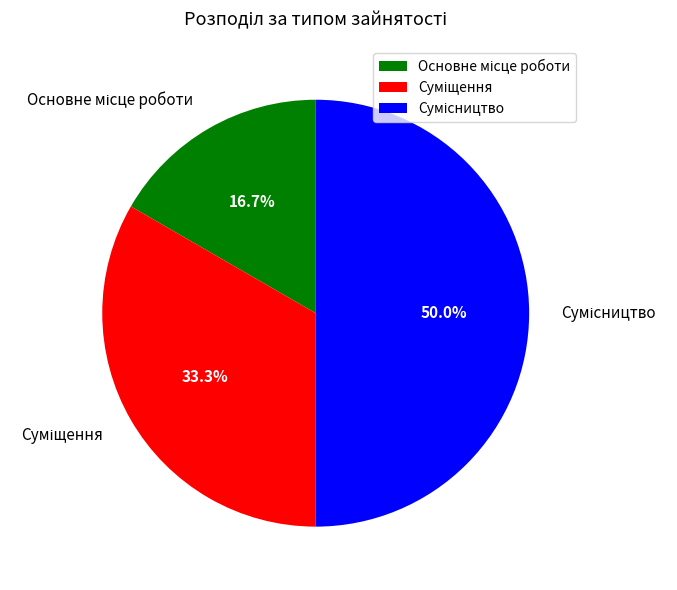

To the nearest percent, what portion does Сумісництво represent?

50%